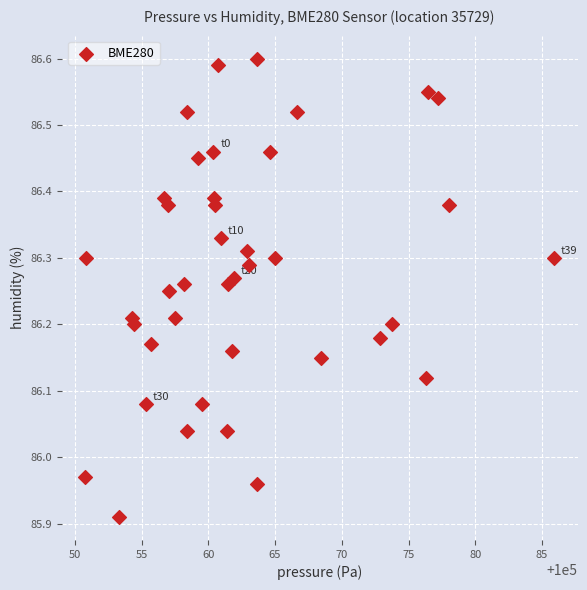

What is the range of Y values (max minus min)?

0.7